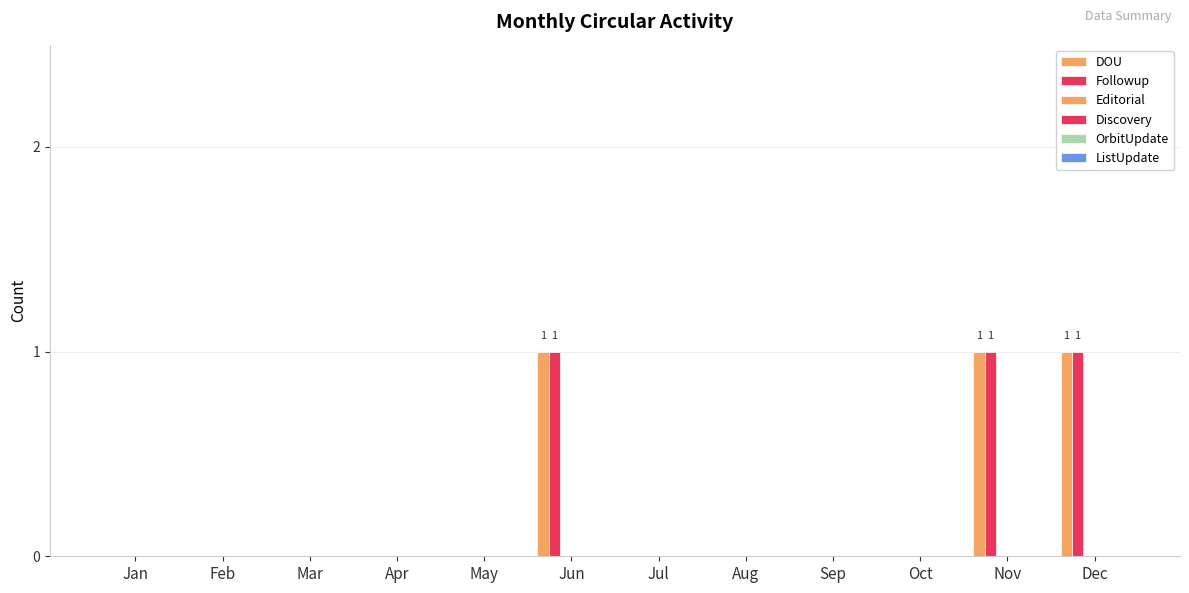

Count the number of categories in the chart.

12